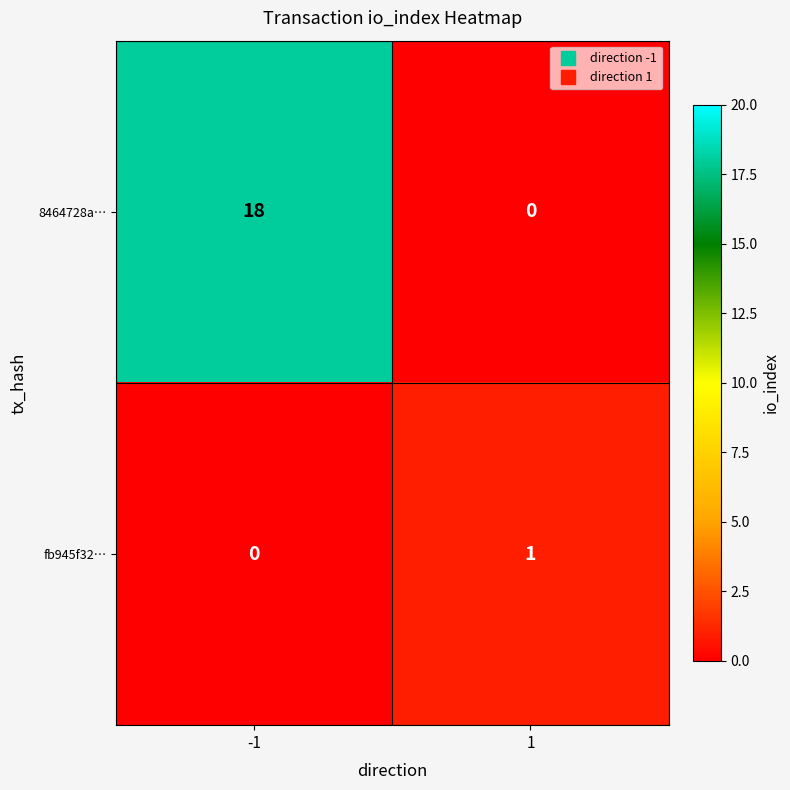

What is the sum of all 8464728a… values?

18